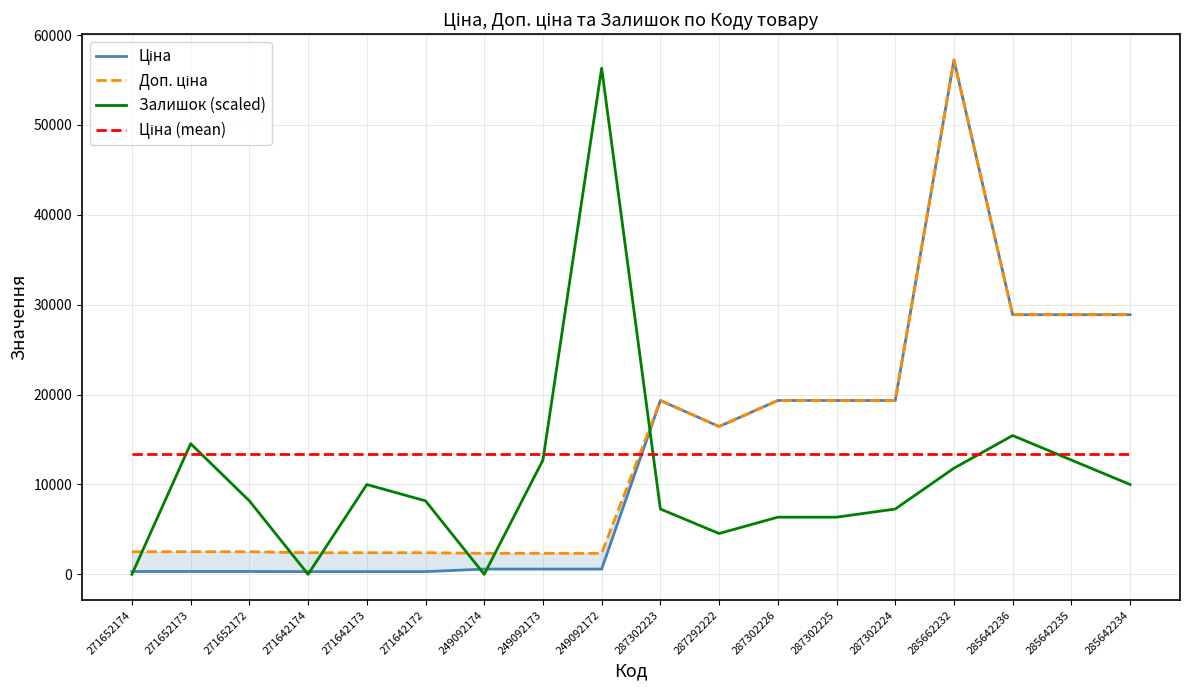

Which category has the lowest value in the Доп. ціна series?

249092174